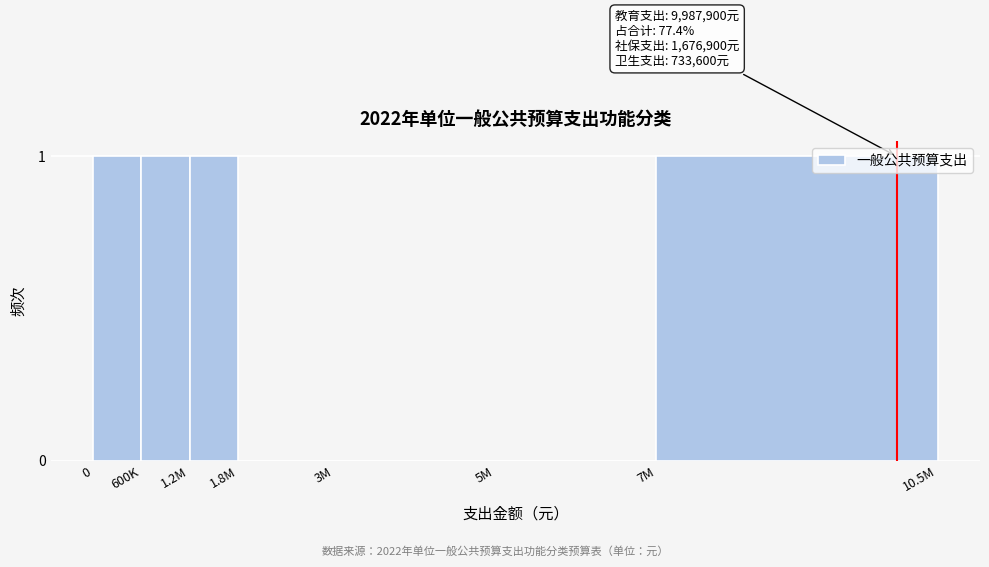

Reading left to right, extract all data points from this chart.

0=1	600K=1	1.2M=1	1.8M=0	3M=0	5M=0	7M=1